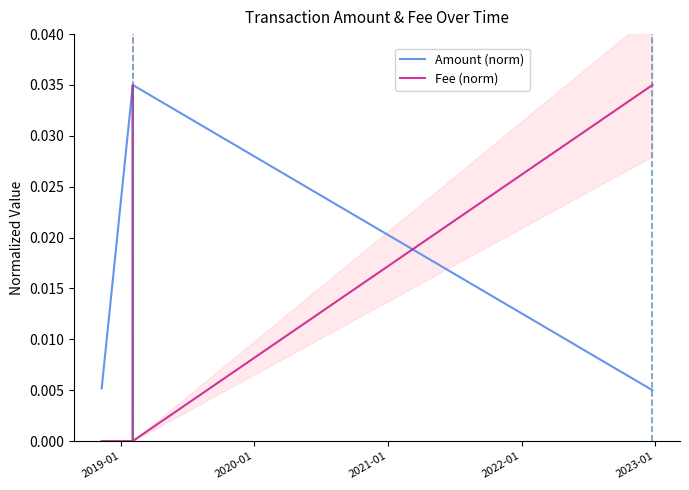

Is this an area chart (filled region under the line)?

No